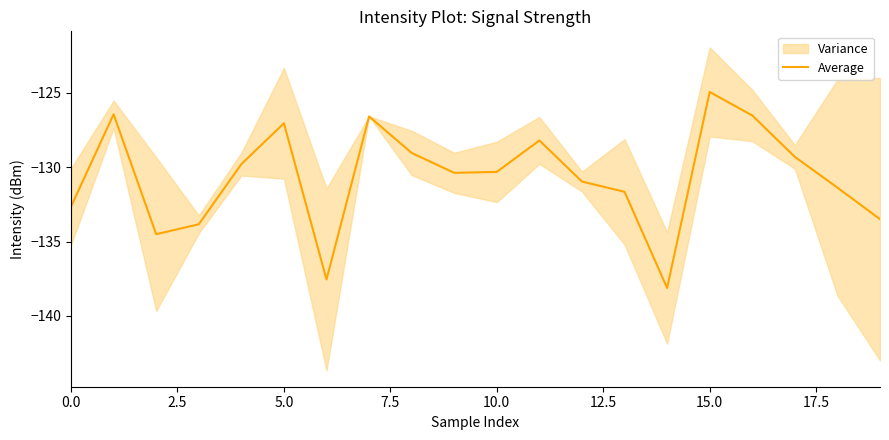

How many lines are shown in the chart?

1